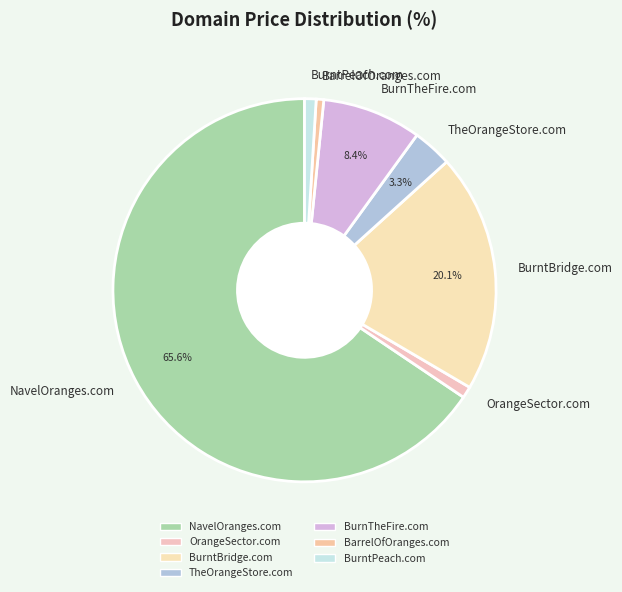

To the nearest percent, what is the difference between the BurnTheFire.com and BarrelOfOranges.com slice percentages?

8%